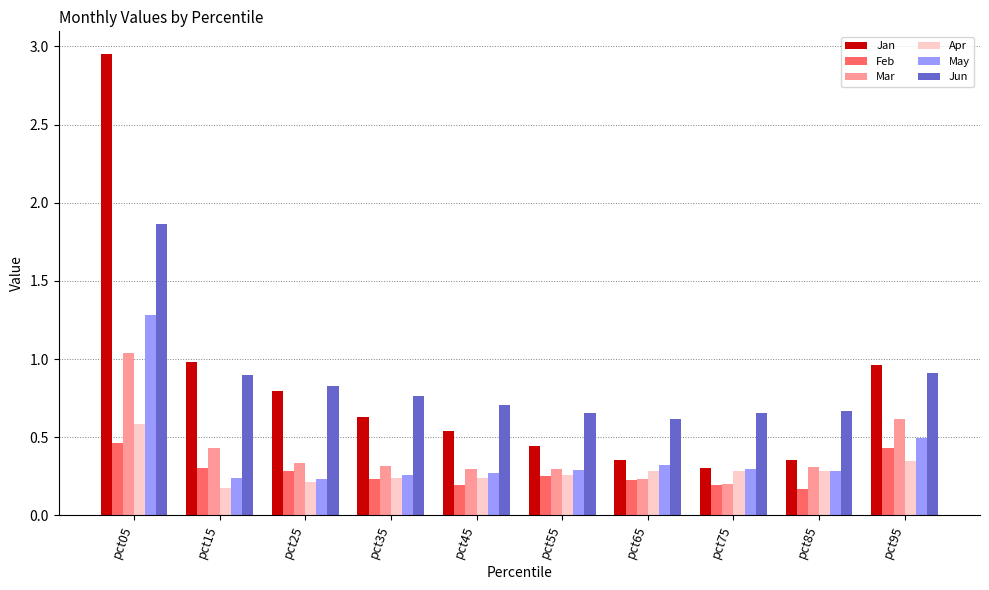

At which category does the chart reach its peak across all series?

pct05